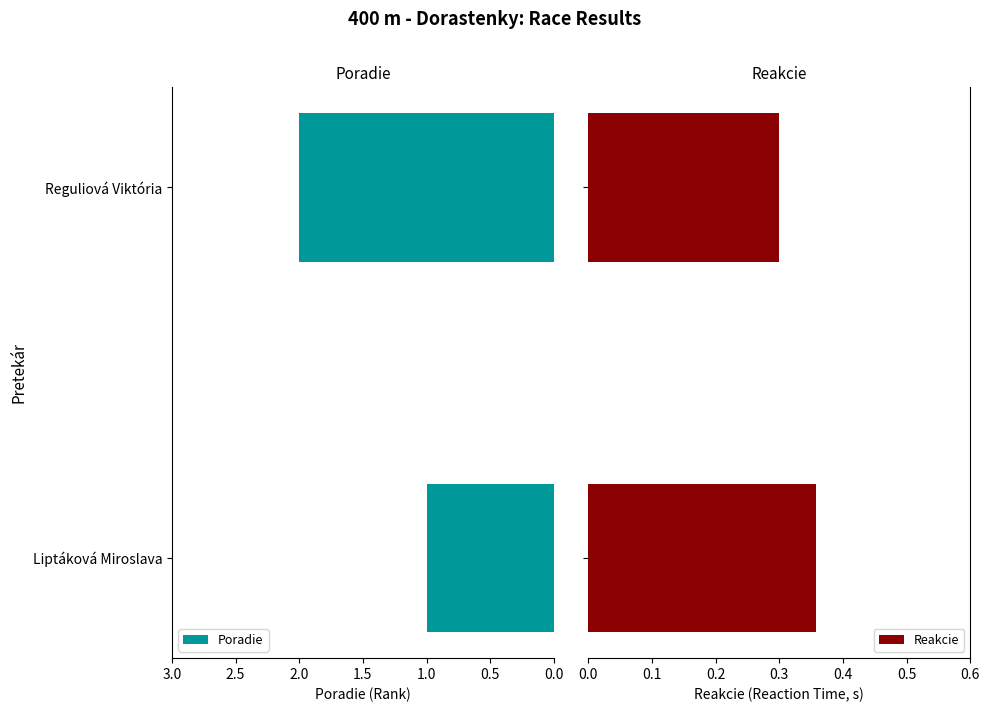

At which label does Poradie reach its minimum?

Liptáková Miroslava